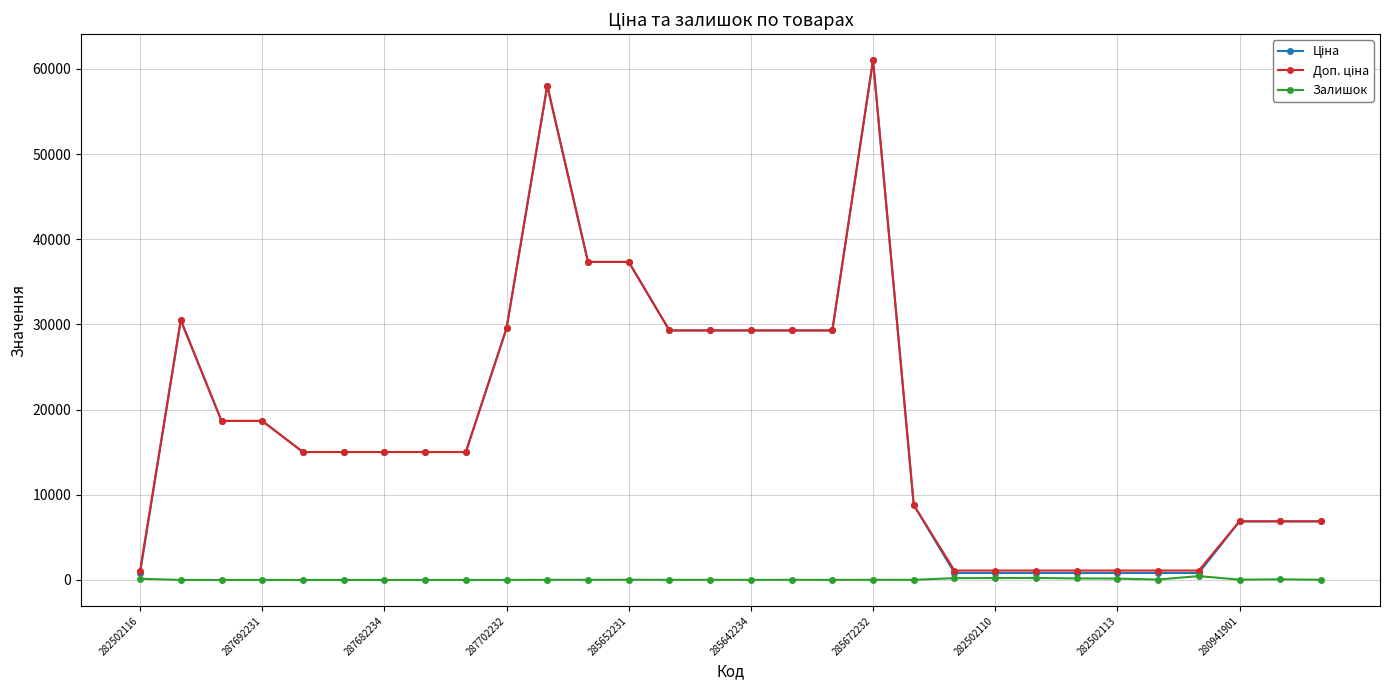

At how many categories does at least one series exceed 19762?

11